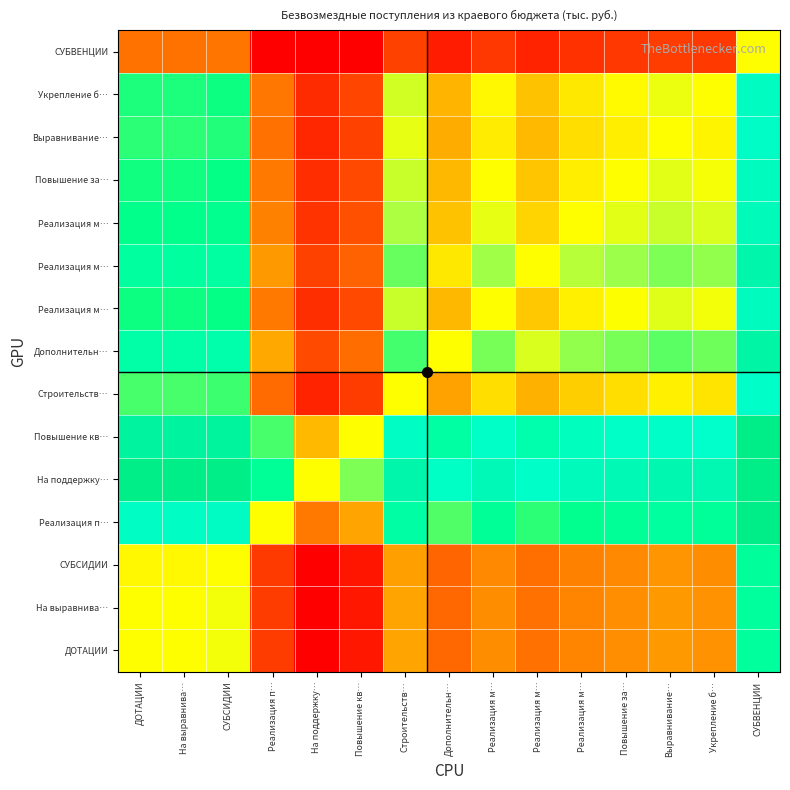

What is the maximum value shown in the chart?

3.0